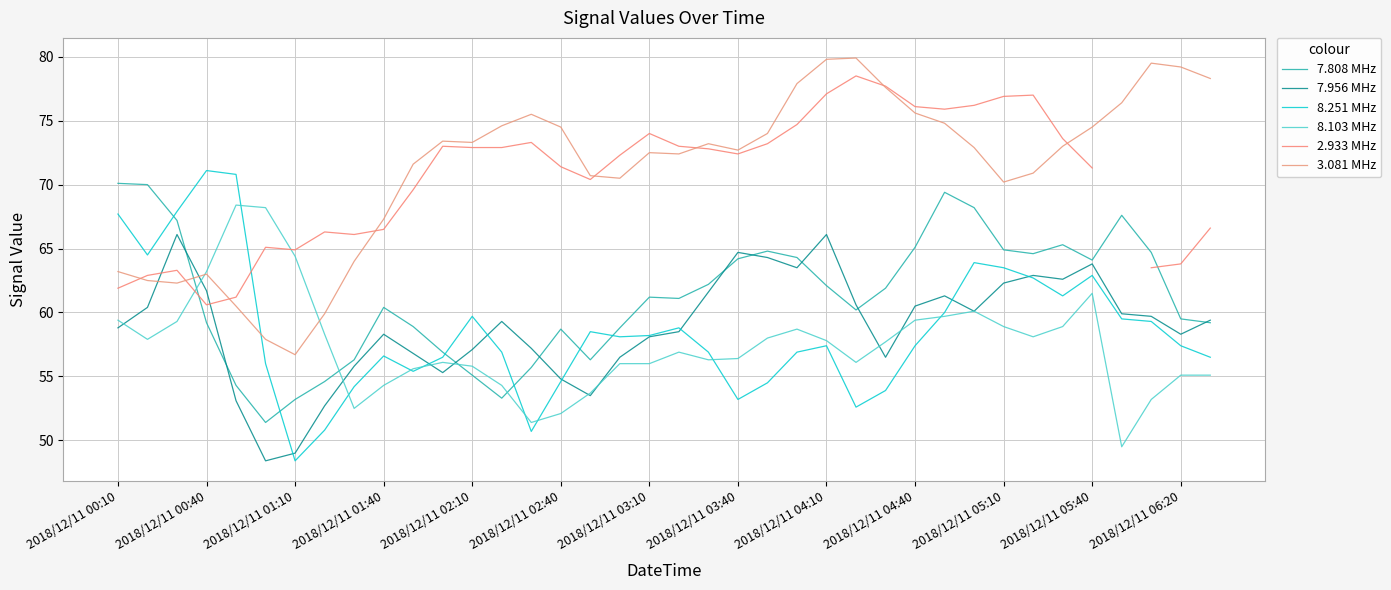

Which series has the largest total across all categories?

3.081 MHz